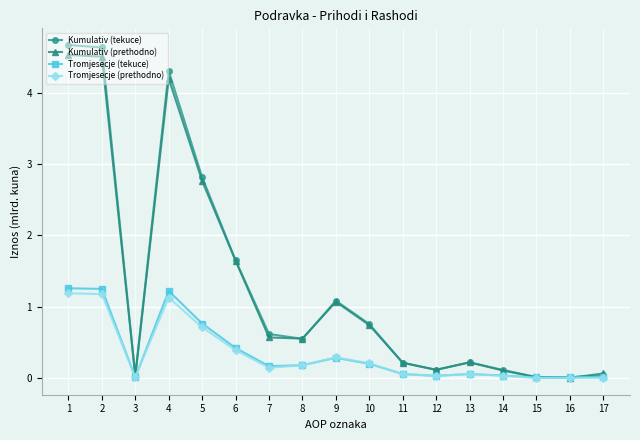

At which category does Tromjesecje (prethodno) reach its first local valley?

3